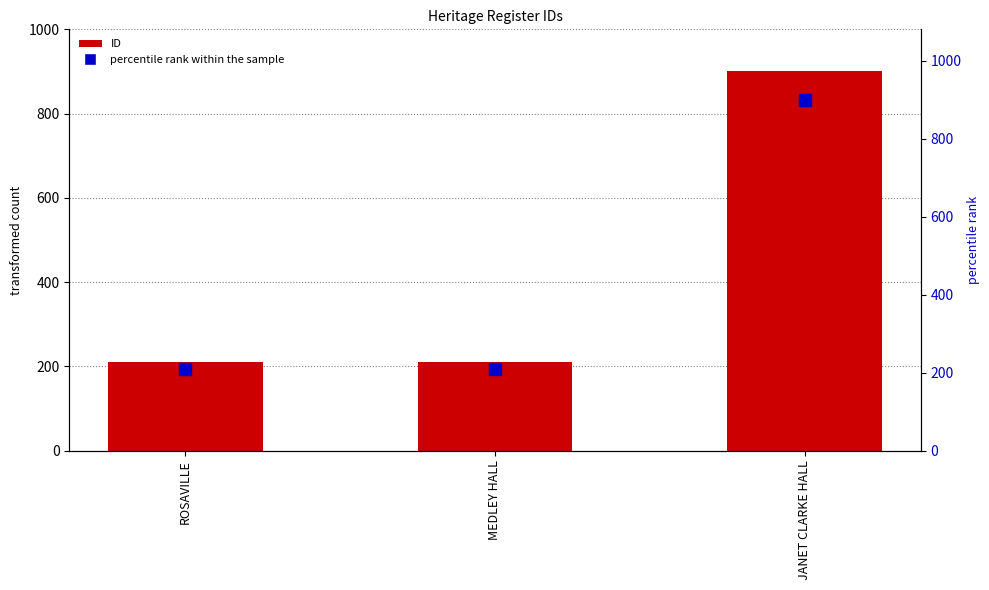

Read the percentile rank within the sample value at MEDLEY HALL, to the nearest 100.

200